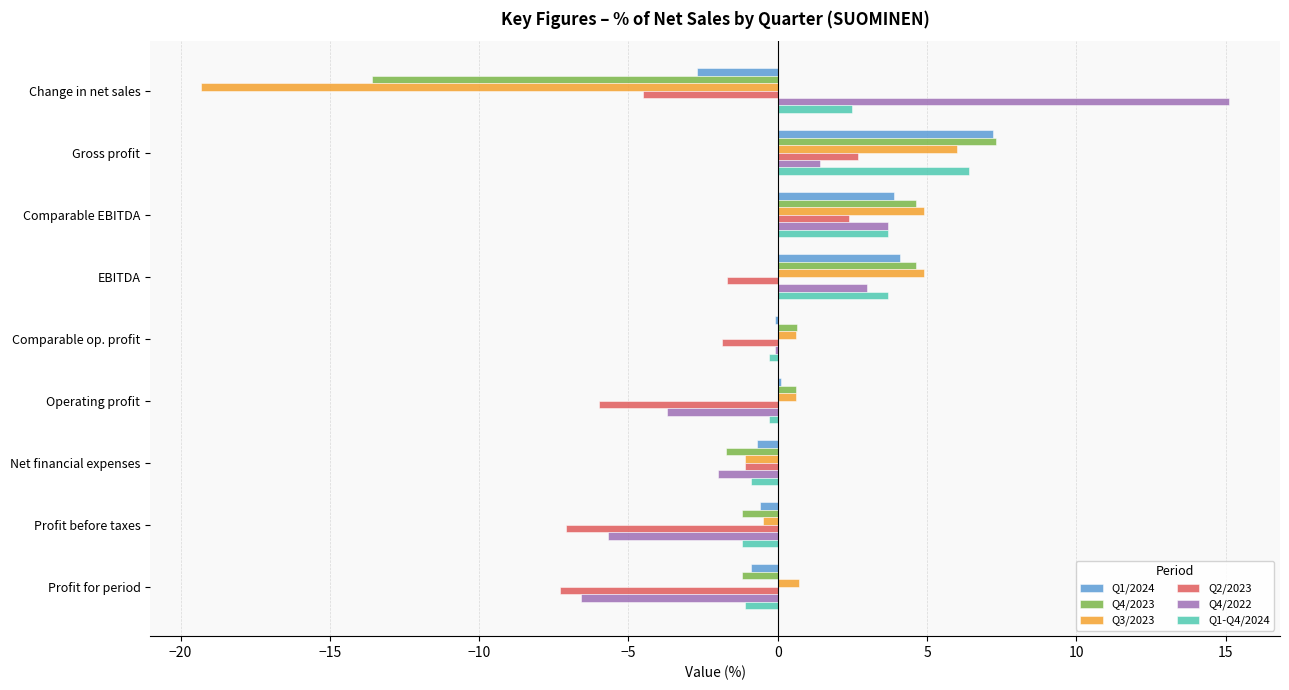

Is it true that Q1-Q4/2024 equals 5.2 at EBITDA?

False